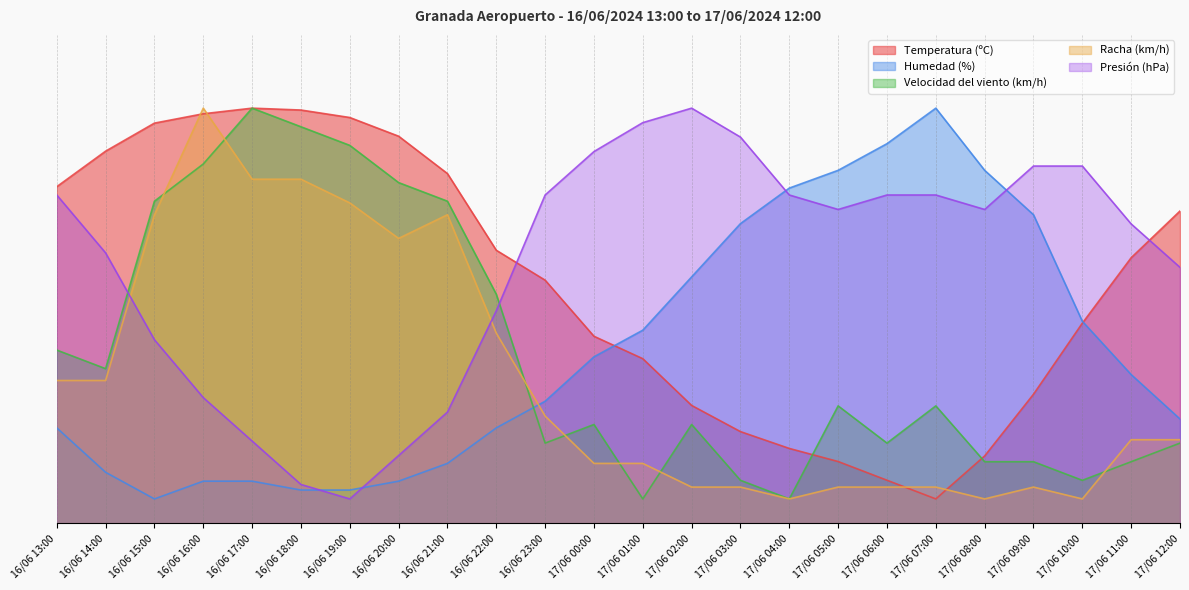

What is the sum of all Presión (hPa) values?

1275.6